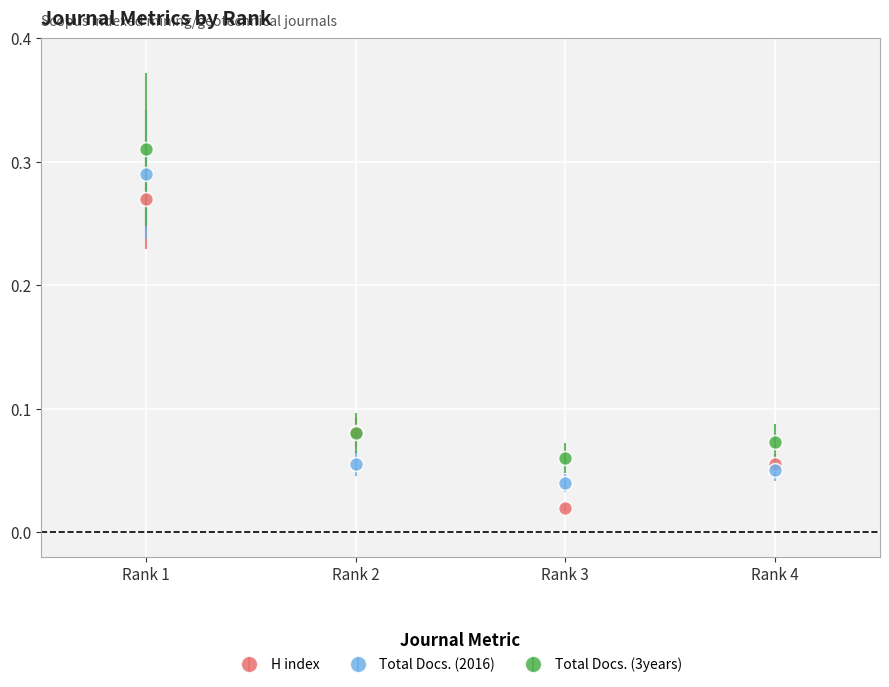

Between Rank 3 and Rank 4, which series saw the biggest shift?

H index